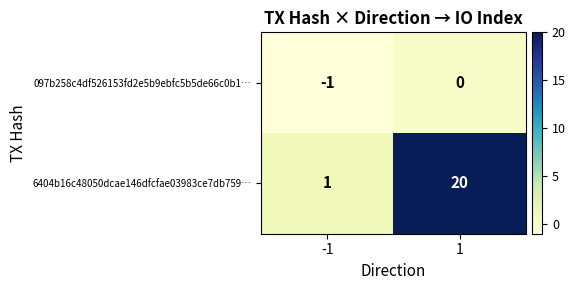

The 6404b16c48050dcae146dfcfae03983ce7db759… series shows 1 at -1. True or false?

True